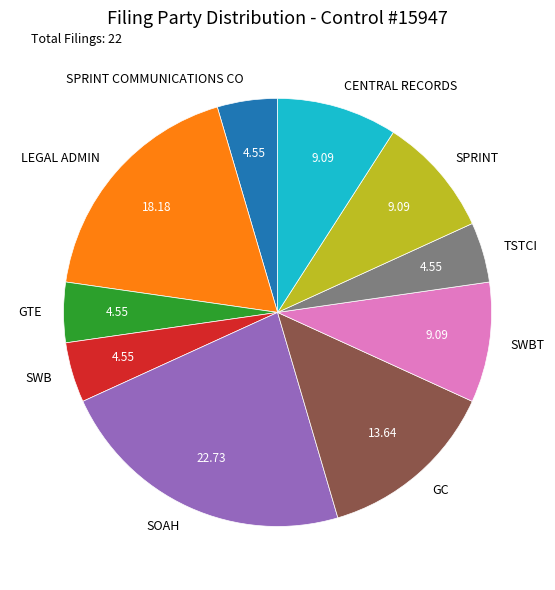

Does any single category account for the majority?

No